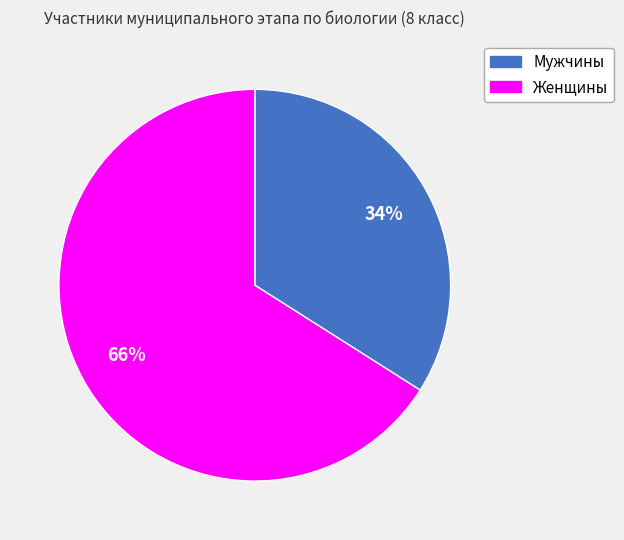

Is there any slice that represents more than half of the pie?

Yes